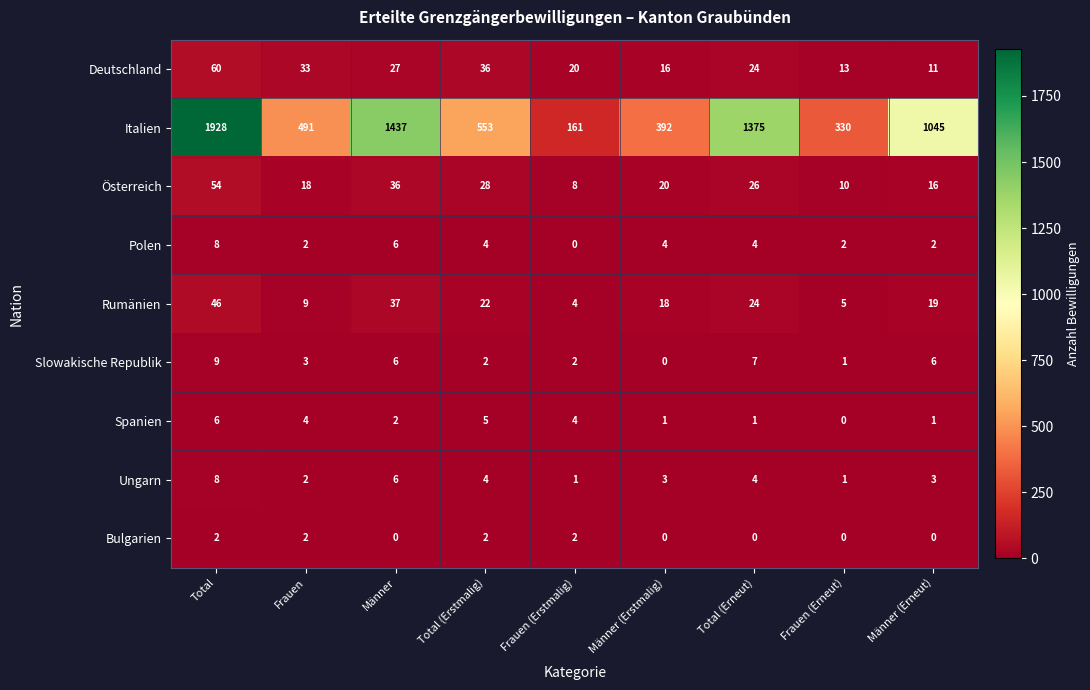

What is the total value across all series at Frauen?

564